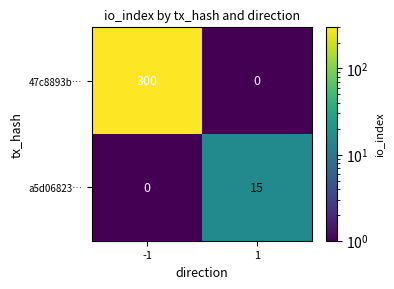

Reading right to left, list all the values displayed in this chart.

47c8893b…: 0	300
a5d06823…: 15	0